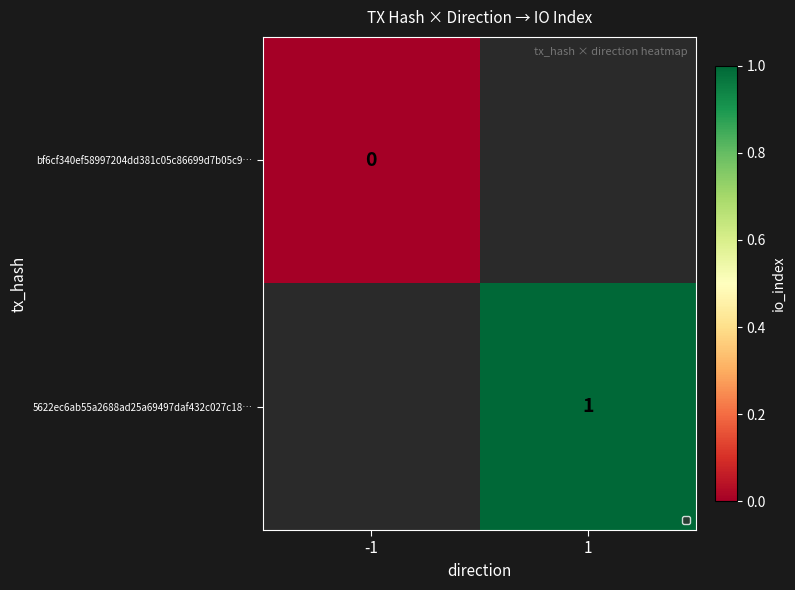

The 5622ec6ab55a2688ad25a69497daf432c027c18… series shows 0 at 1. True or false?

False